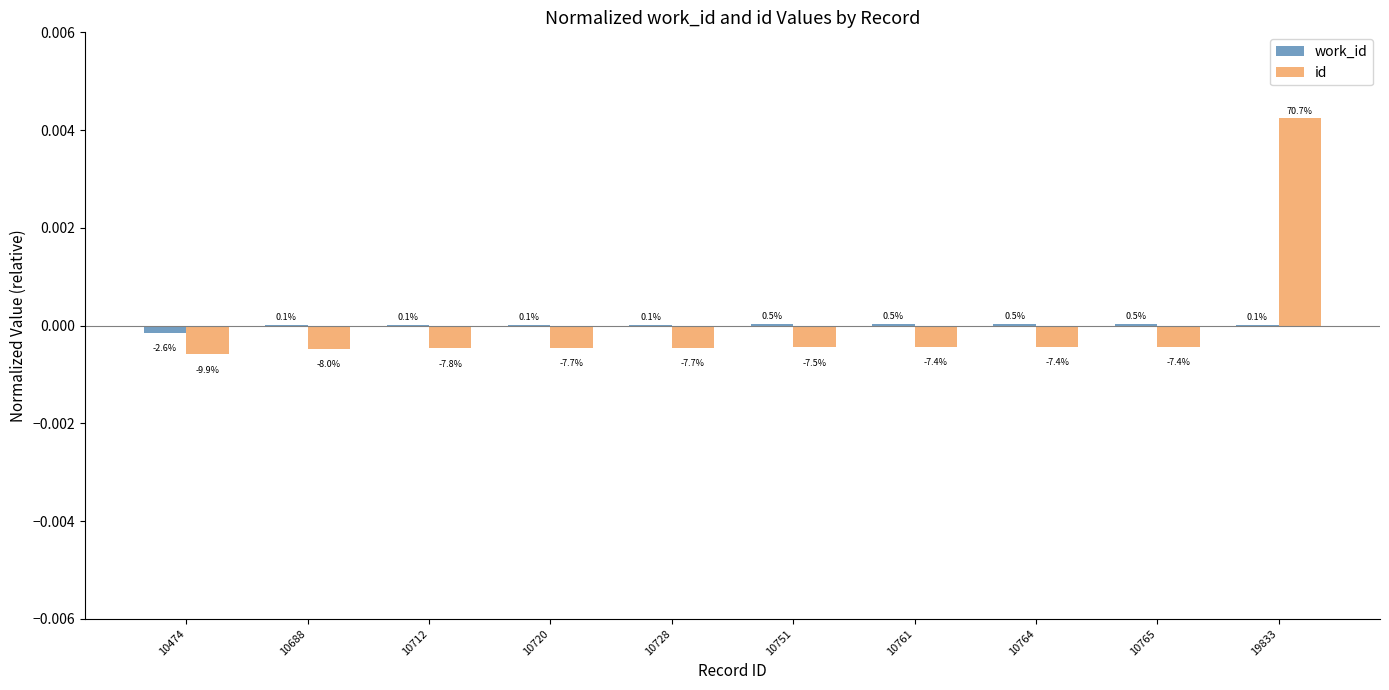

Is it true that id equals -0.0 at 10765?

False